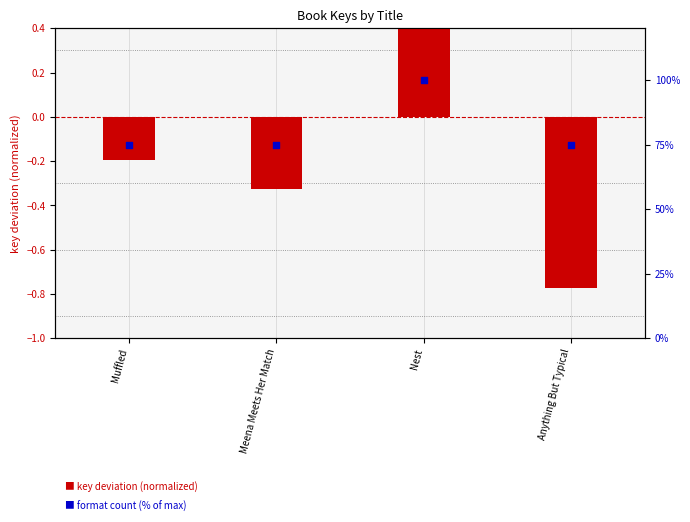

Which series has the largest total across all categories?

format count (% of max)